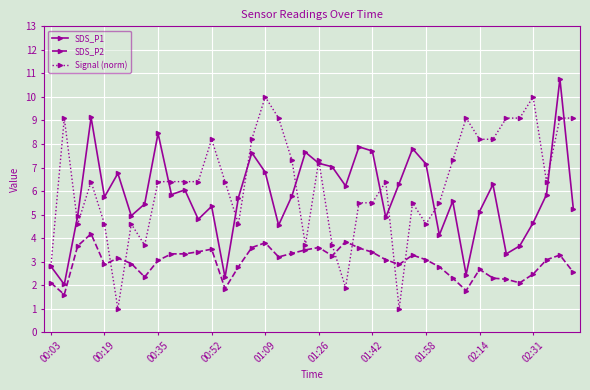

Which series has the largest total across all categories?

Signal (norm)